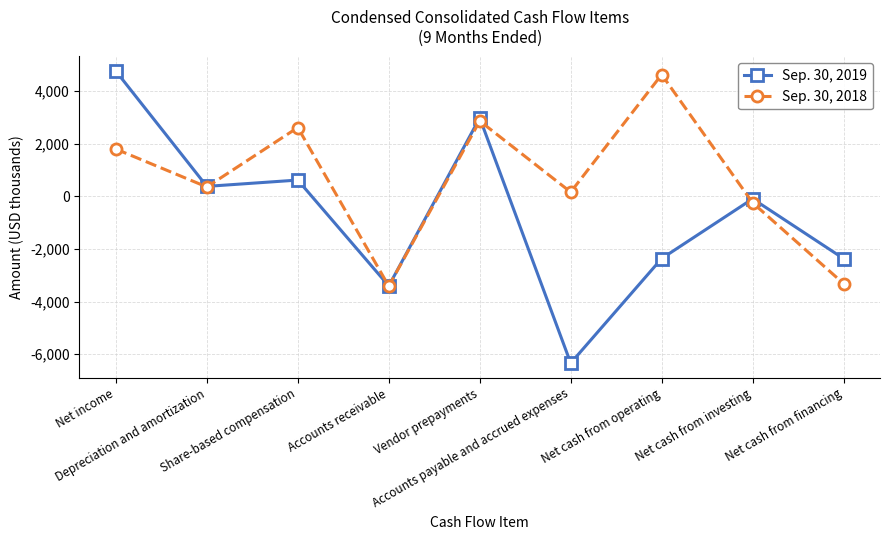

Between Accounts payable and accrued expenses and Net cash from operating, which series saw the biggest shift?

Sep. 30, 2018